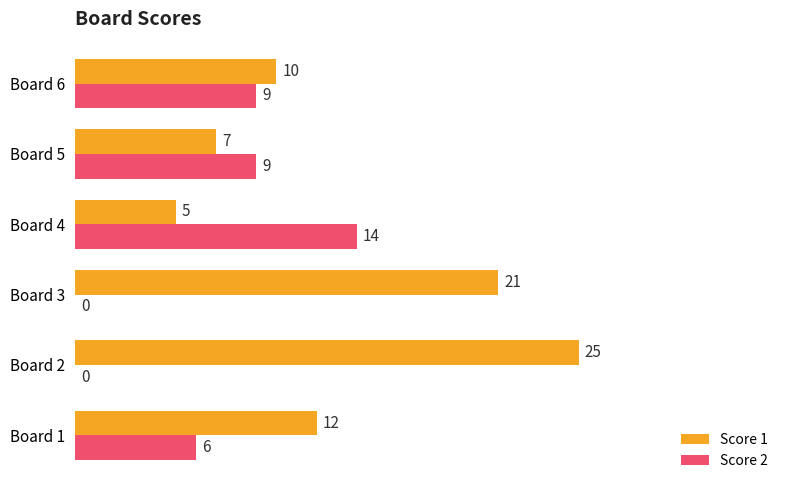

How many Score 1 values are between 7 and 21?

4